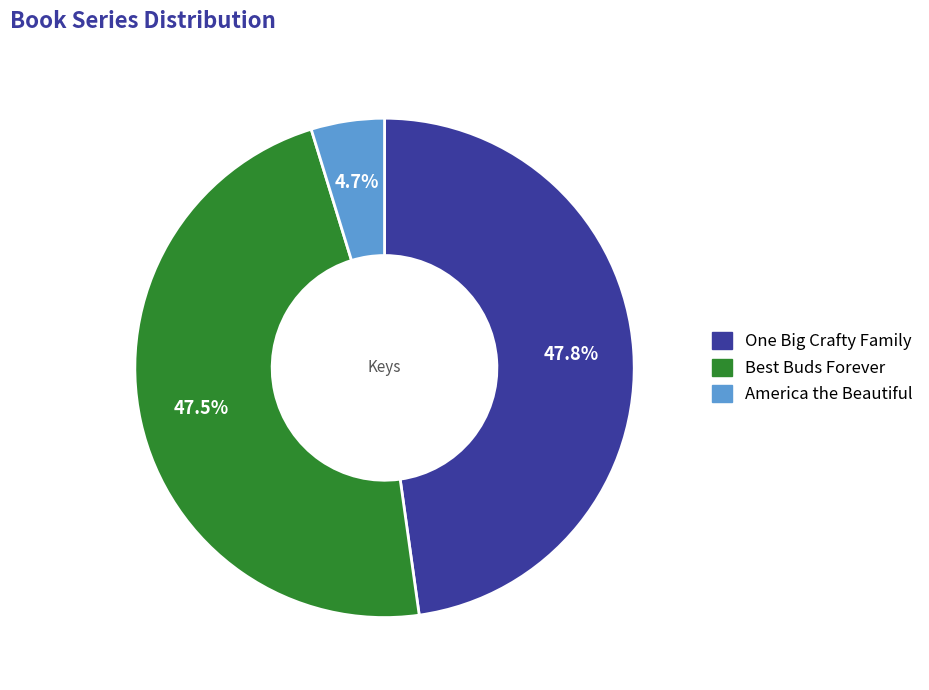

To the nearest percent, what portion does One Big Crafty Family represent?

48%